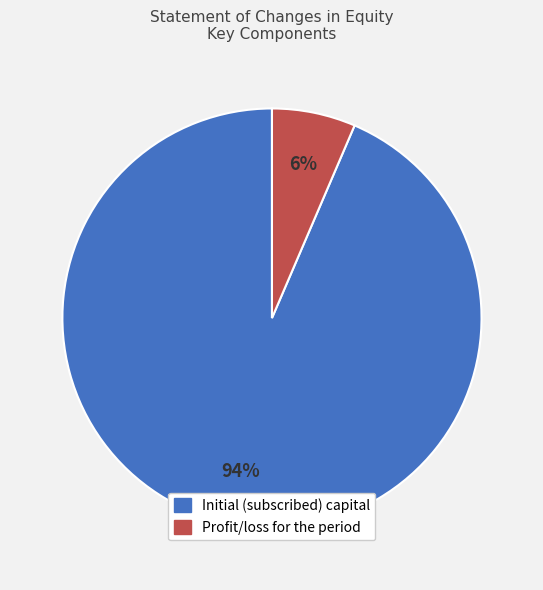

To the nearest percent, what is the combined percentage of Profit/loss for the period and Initial (subscribed) capital?

100%